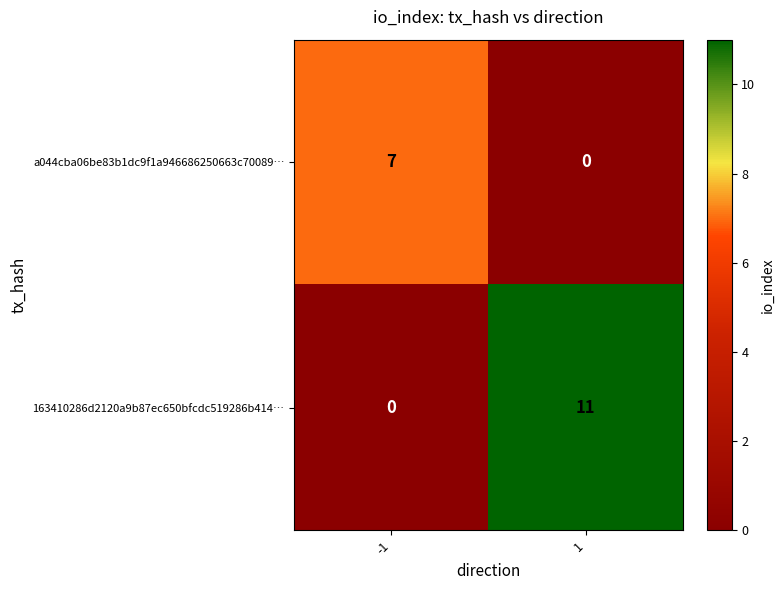

At 1, list the series in order from smallest to largest.

a044cba06be83b1dc9f1a946686250663c70089…, 163410286d2120a9b87ec650bfcdc519286b414…